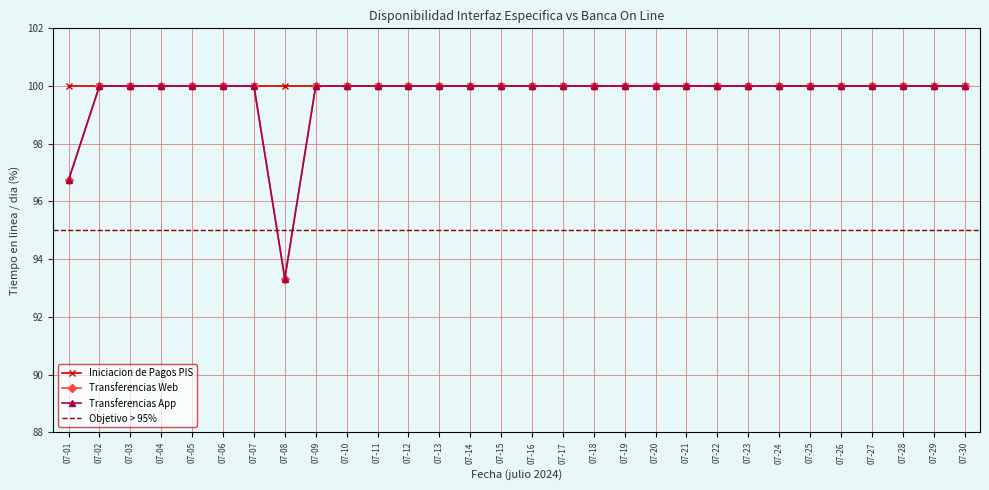

True or false: Transferencias Web and Transferencias App cross at least once.

False